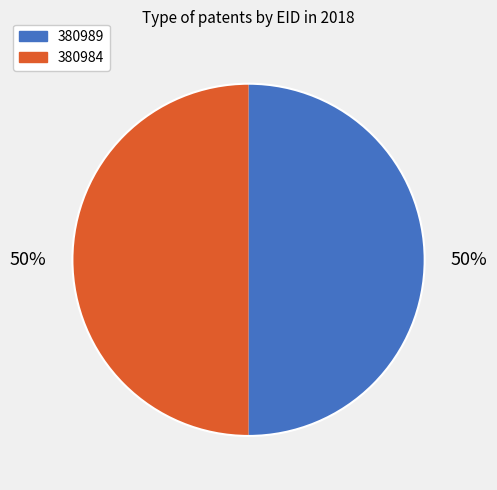

To the nearest percent, what portion does 380984 represent?

50%